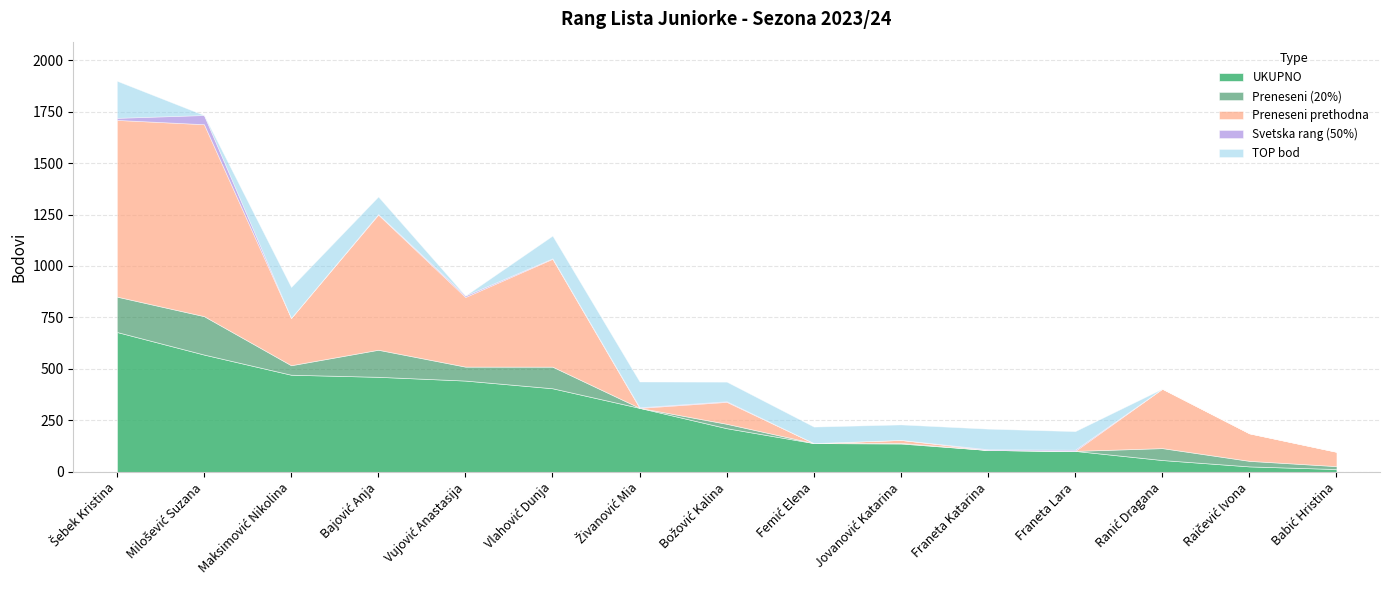

True or false: Preneseni prethodna has a value of 0.0 at Franeta Lara.

True